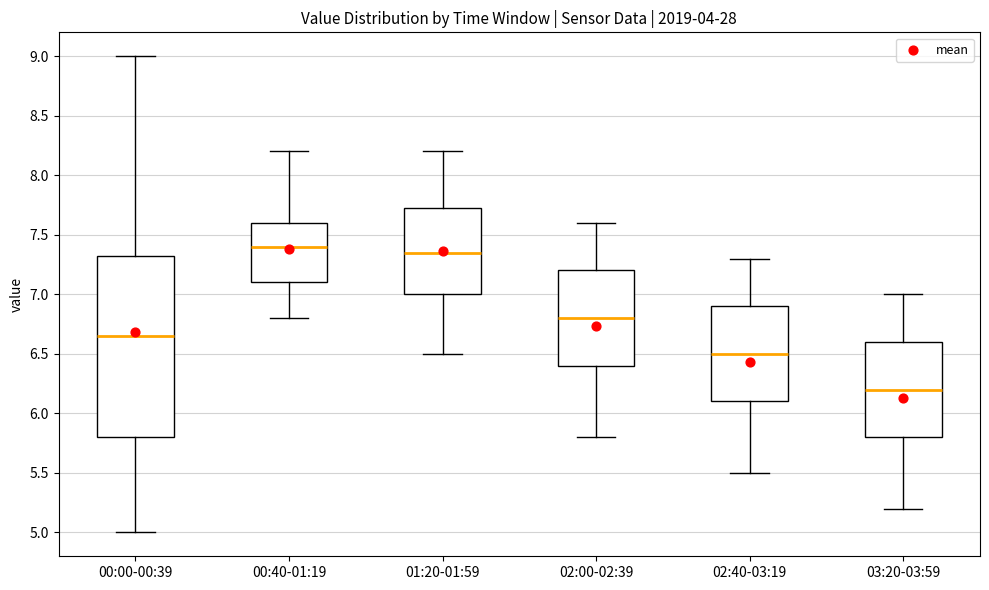

Comparing the boxes themselves (not the whiskers), which one is the tallest?

00:00-00:39